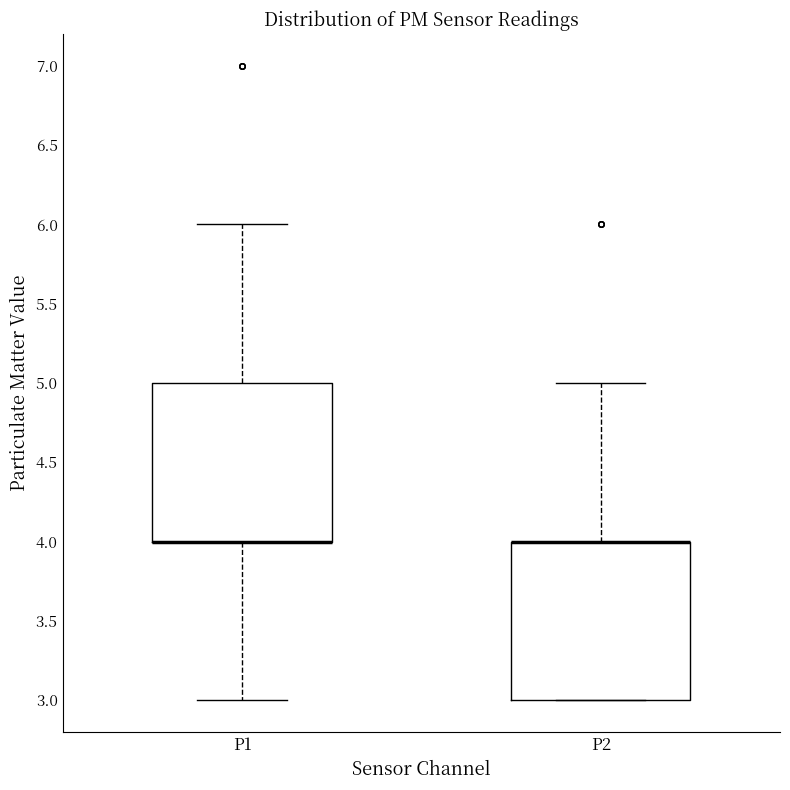

Reading left to right, read every box against the y-axis: the position of its median line, the range the box covers, and the ends of its whiskers. The values are not printed on the chart, so give them approximately, as read against the axis.

P1: median 4 (drawn on the box's lower edge), box 4 to 5, whiskers 3 to 6
P2: median 4 (drawn on the box's upper edge), box 3 to 4, whiskers 3 to 5